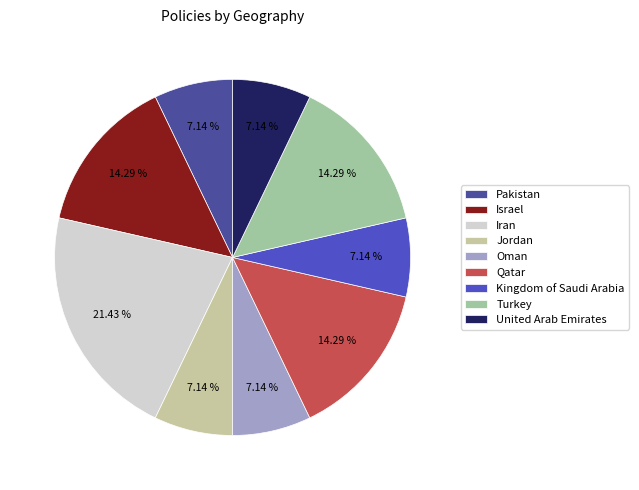

How many segments does this pie chart have?

9